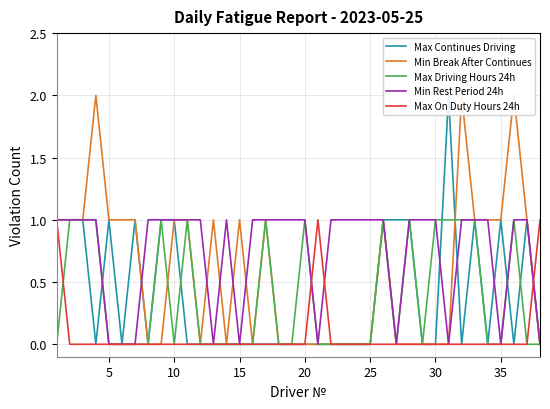

How many distinct data groups are displayed?

5